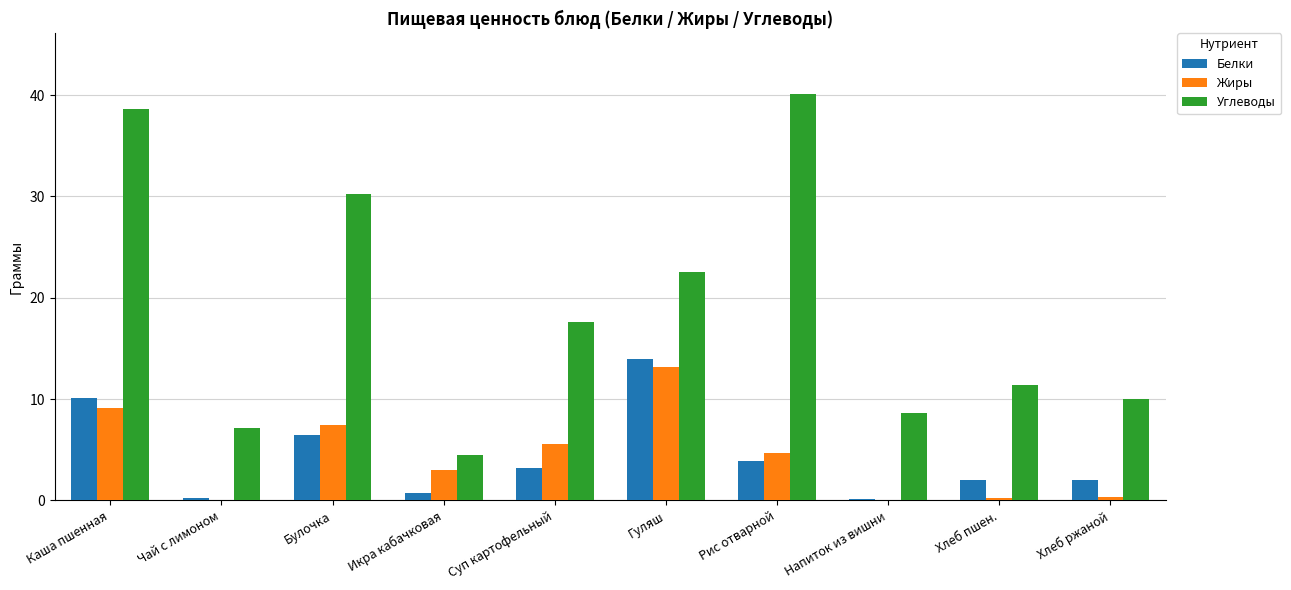

Which series has the largest total across all categories?

Углеводы